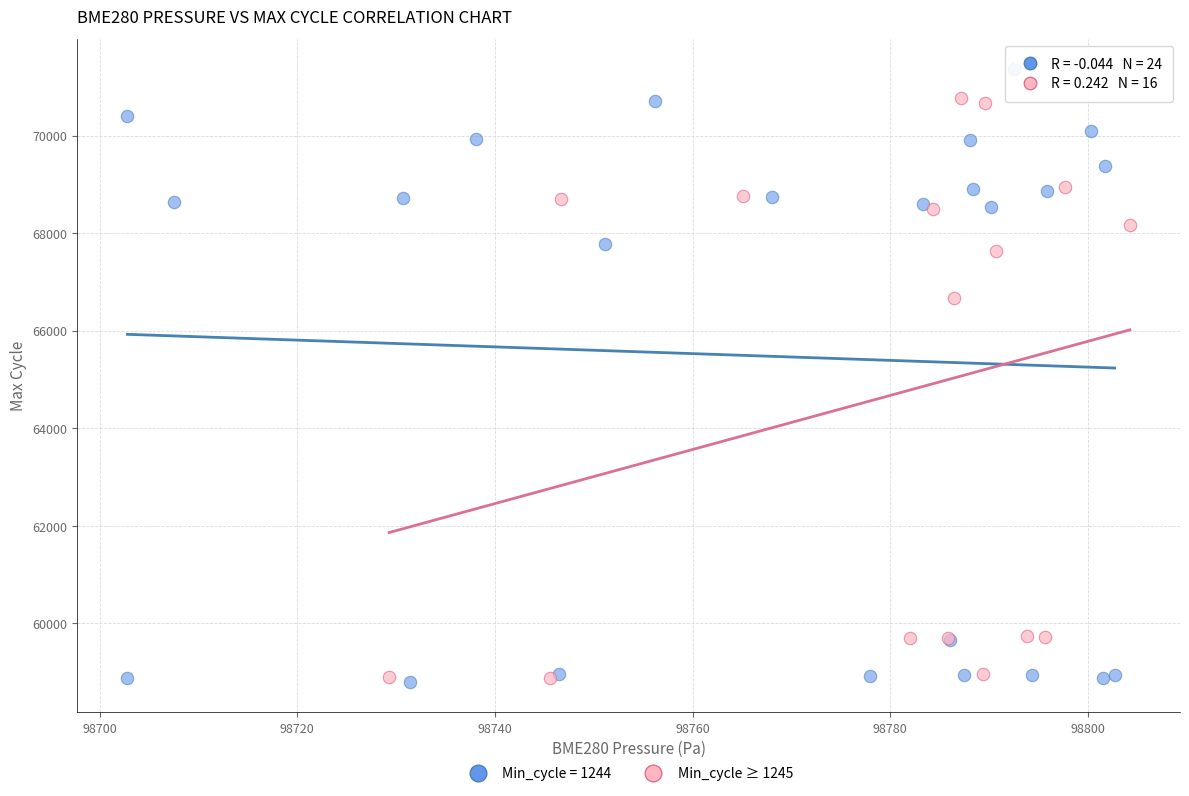

Which series reaches the maximum Y coordinate?

Min_cycle = 1244